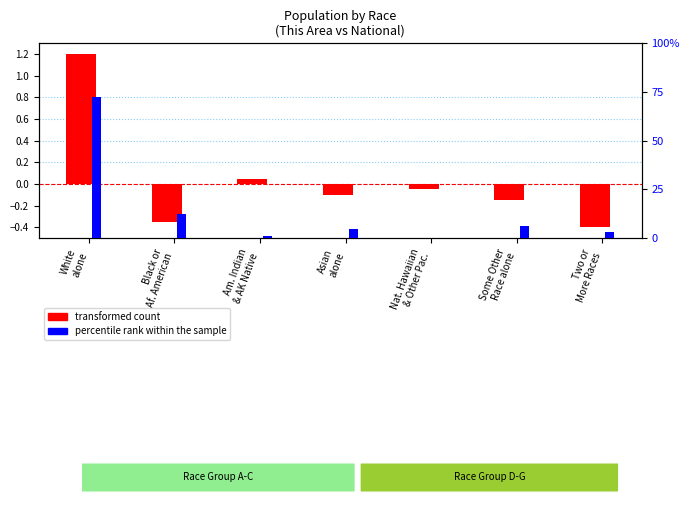

At which label does percentile rank within the sample reach its minimum?

Nat. Hawaiian
& Other Pac.